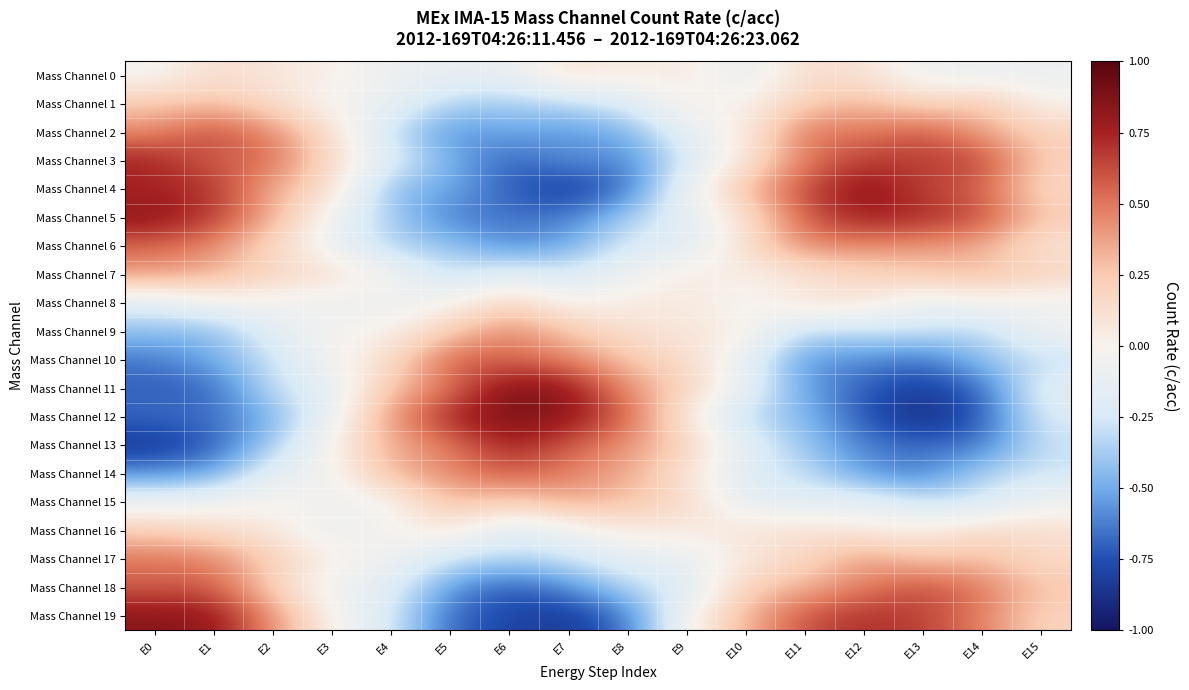

What is the minimum value shown in the chart?

-0.9